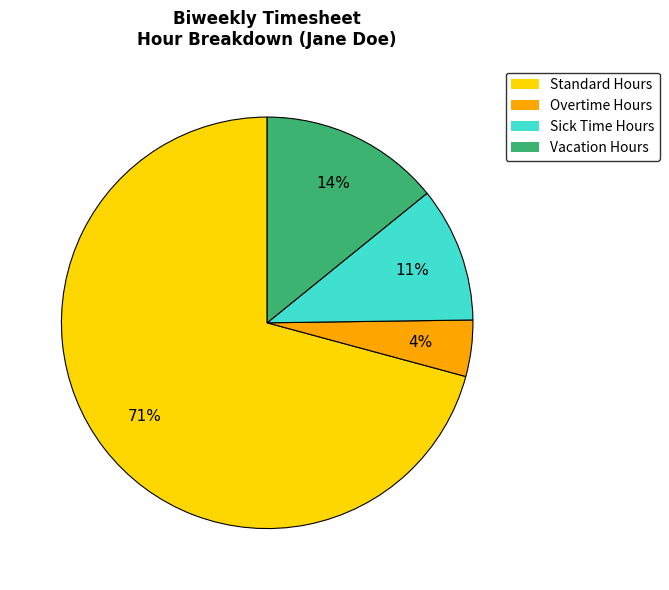

Count the number of slices in the pie.

4